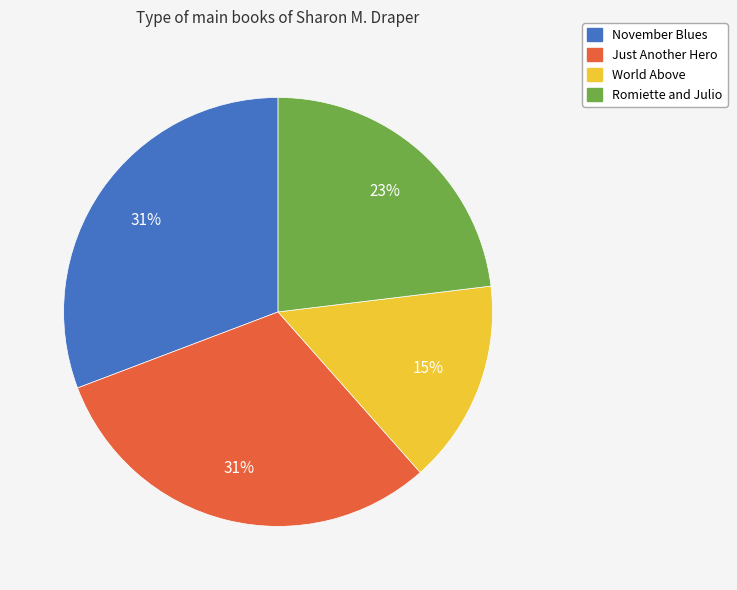

Which slice is the smallest?

World Above